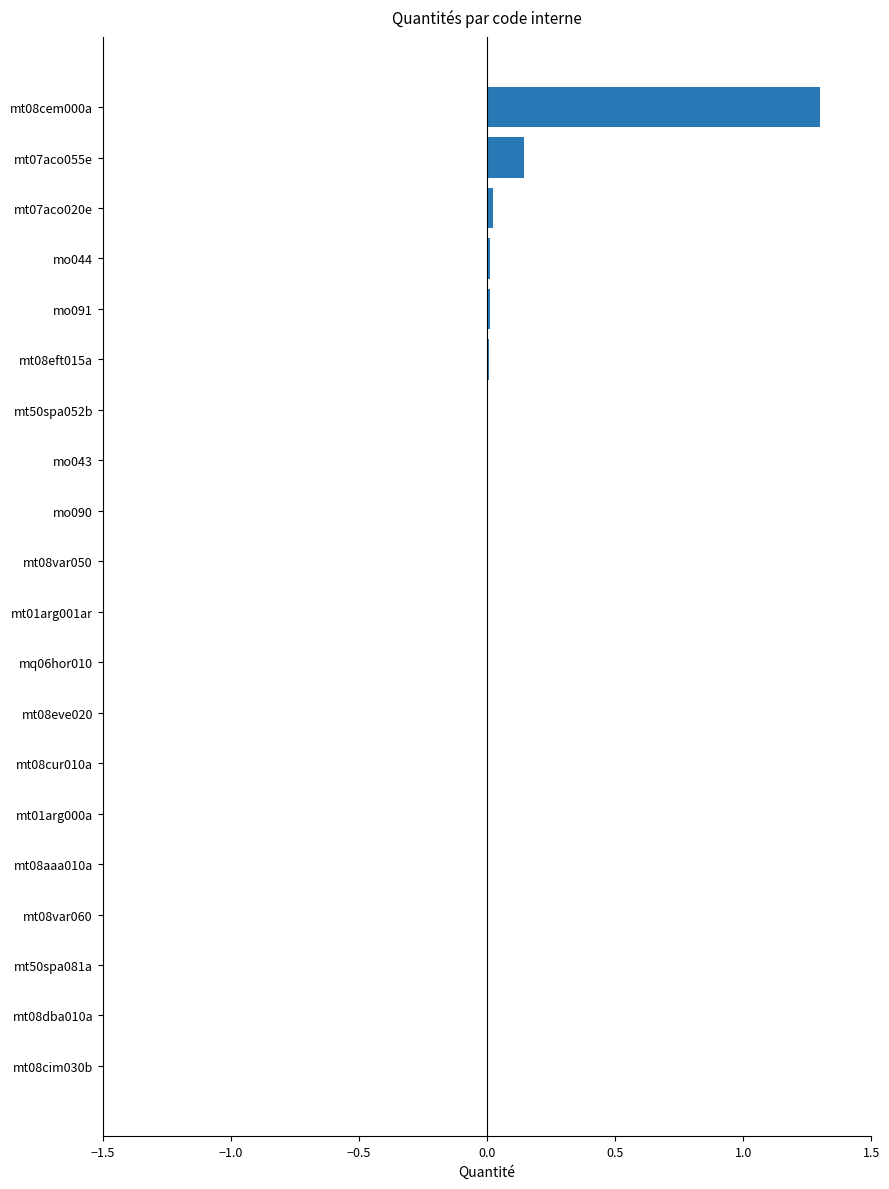

The chart shows a value of 0.0 at mt01arg000a. True or false?

True